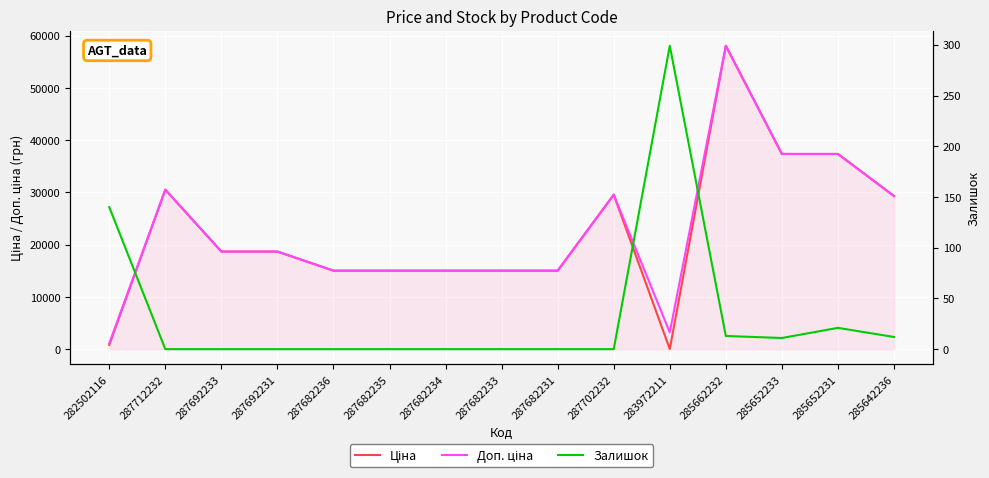

Rank the series by their maximum value, from lowest to highest.

Залишок, Ціна, Доп. ціна